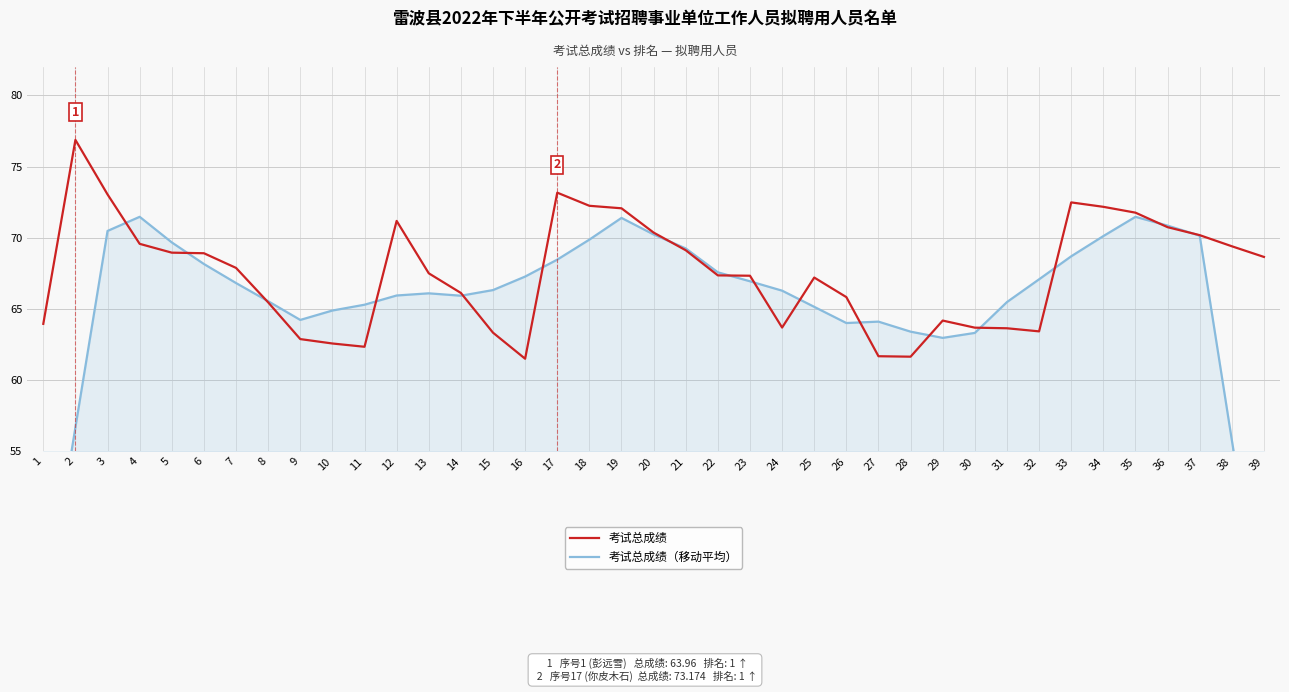

How many intersections are there between 考试总成绩 and 考试总成绩（移动平均）?

16